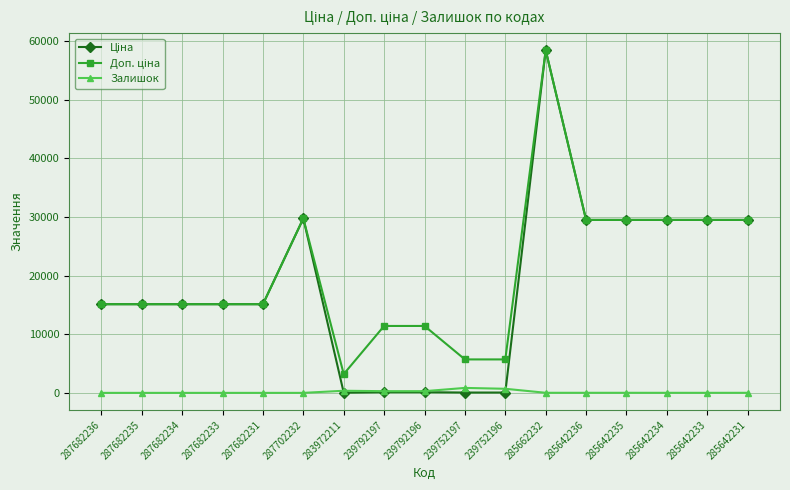

At which category is the sum across all series the highest?

285662232